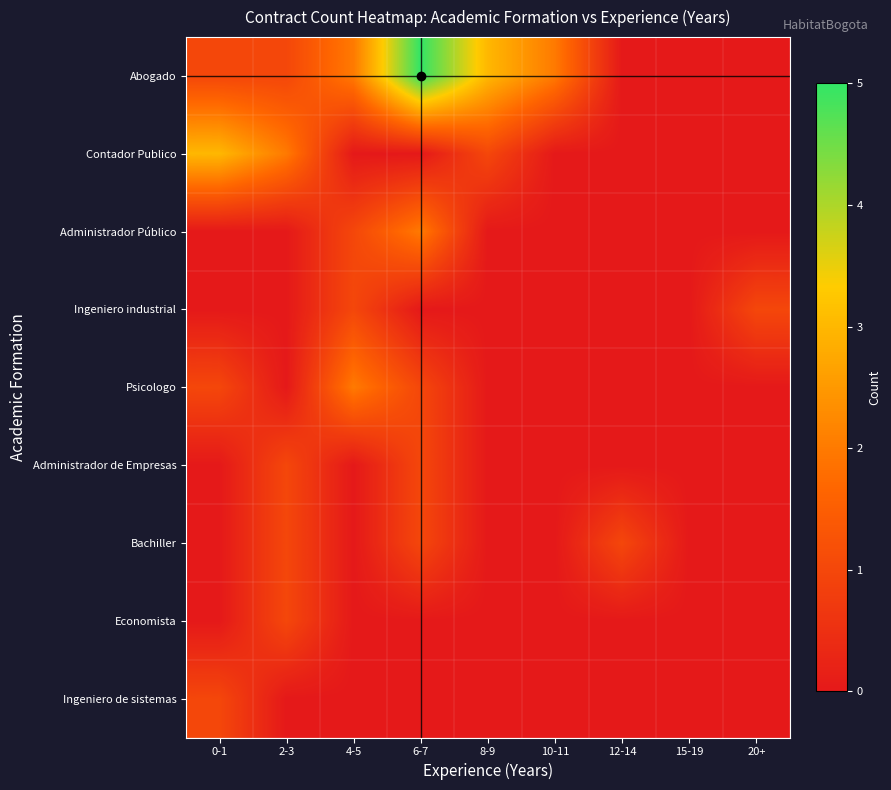

Which series has the largest range (max minus min)?

Abogado